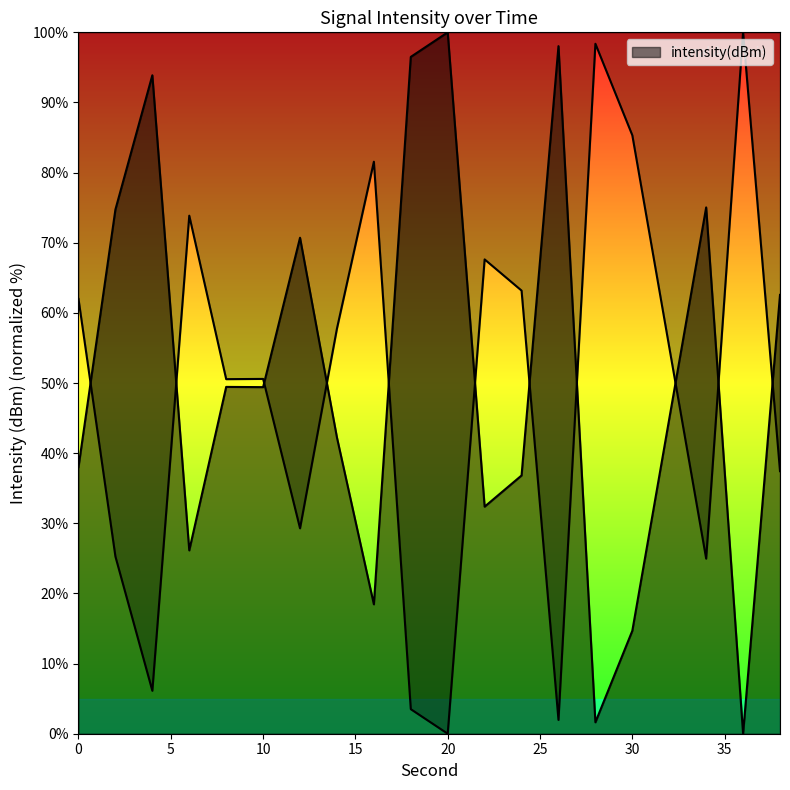

What is the sum of all values?

1025.6